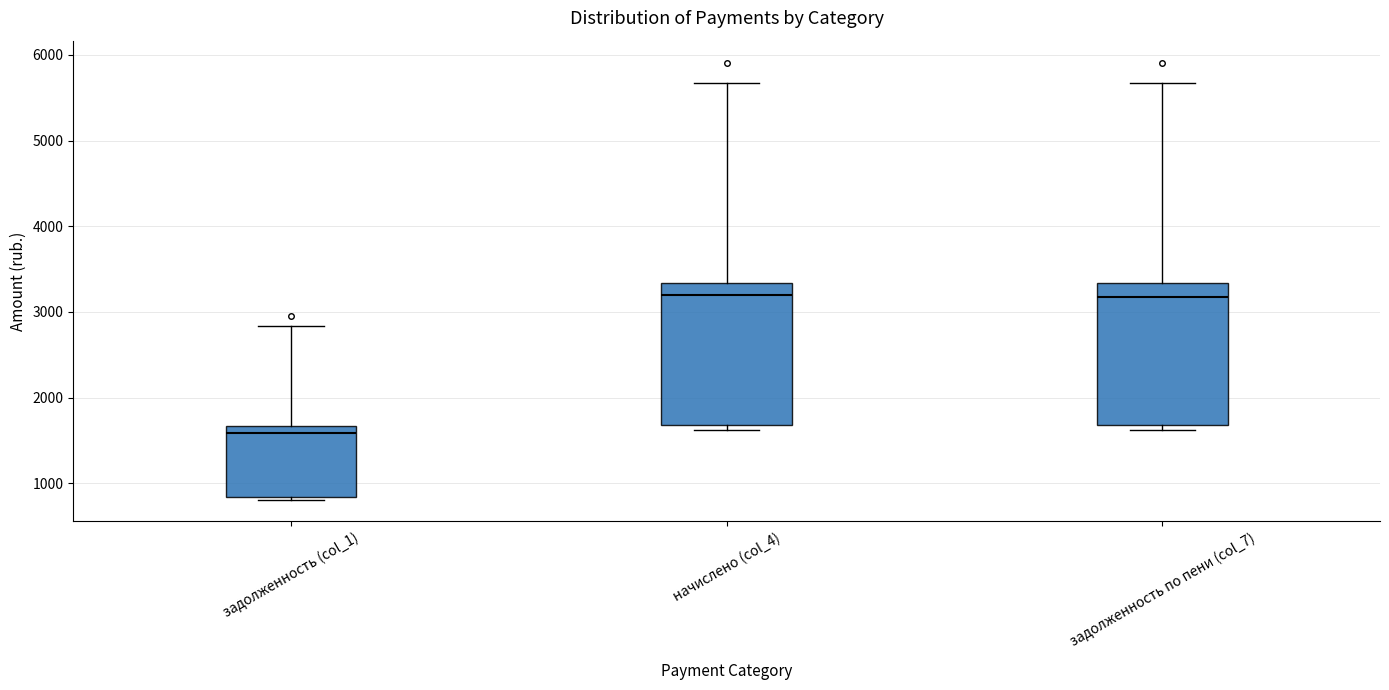

Where does the upper whisker of the box for задолженность (col_1) end on the y-axis? The values are not printed on the chart, so give them approximately, as read against the axis.

2800